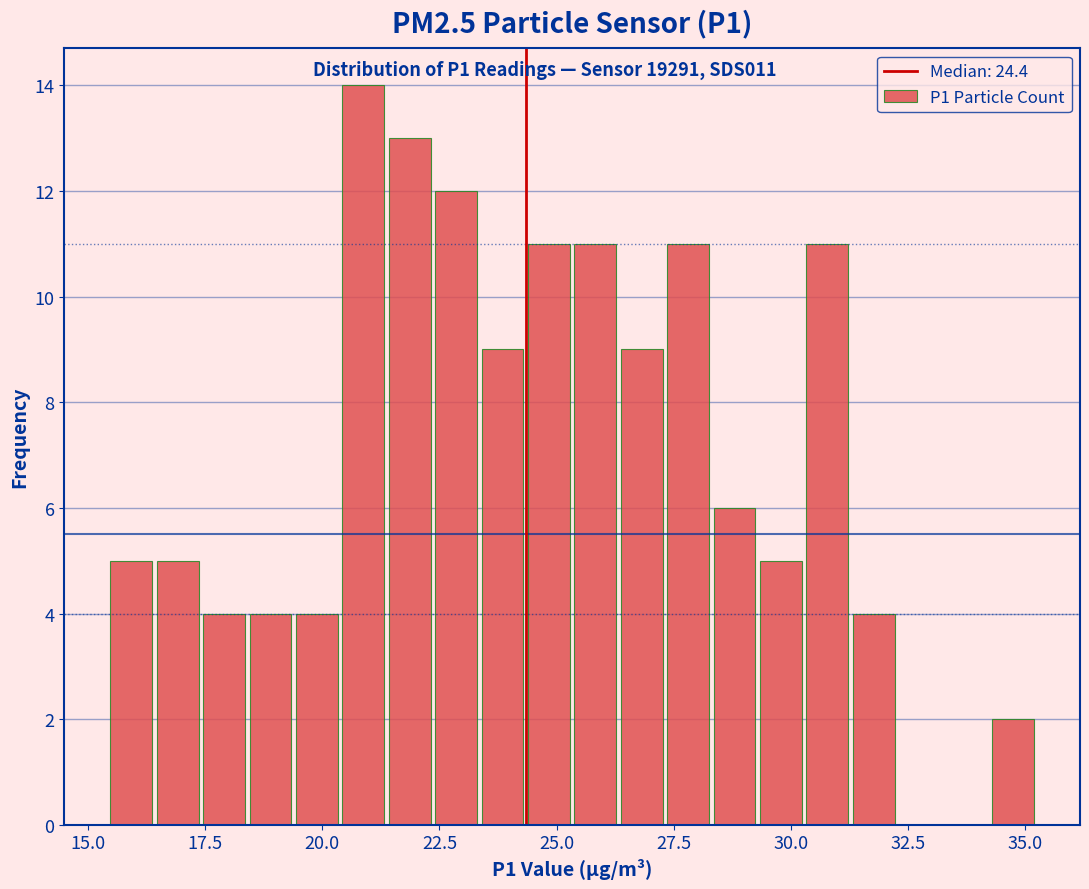

Read against the x-axis, roughly where is the centre of the tallest bar?

21.0